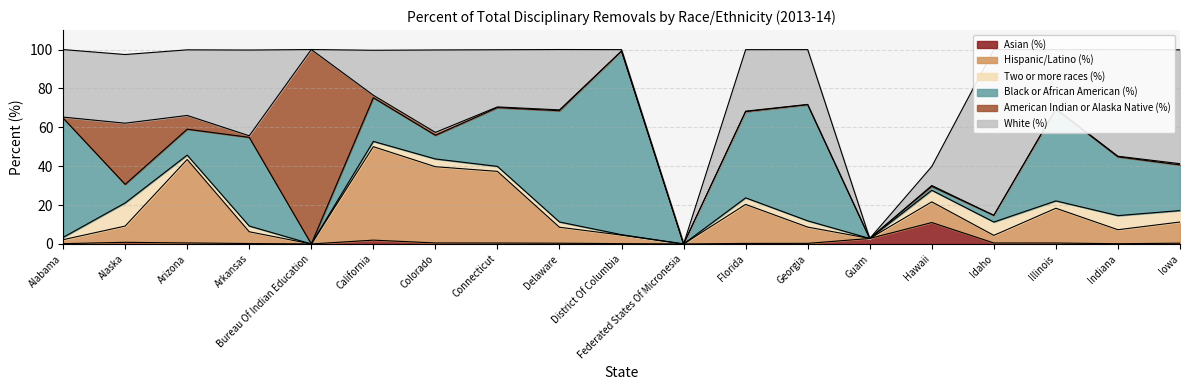

True or false: American Indian or Alaska Native (%) and Black or African American (%) cross at least once.

True